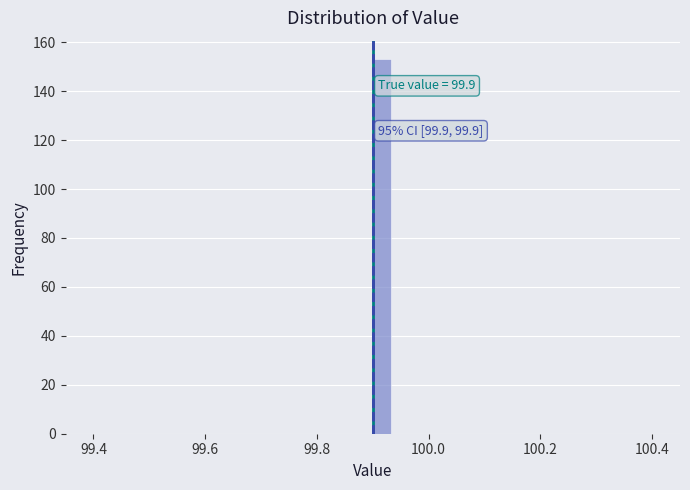

Read against the x-axis, roughly where is the centre of the tallest bar?

99.92